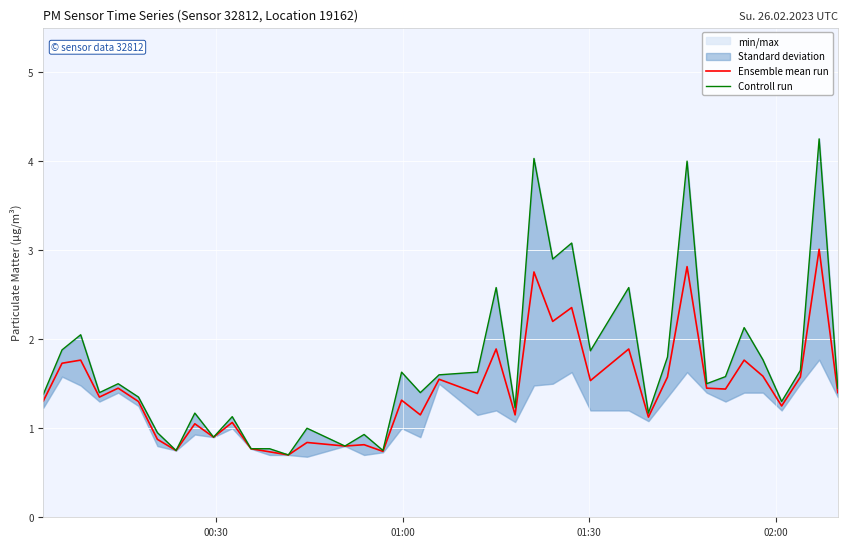

True or false: Controll run and Ensemble mean run intersect in this chart.

False